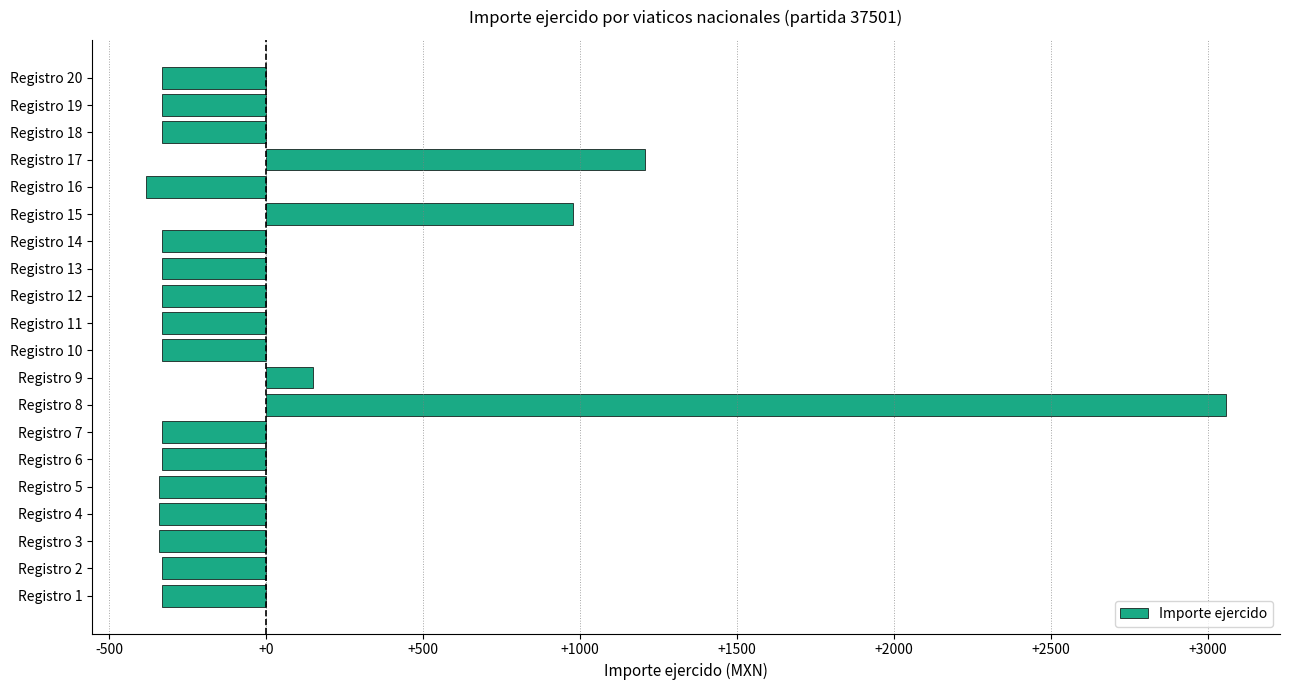

Does the chart contain any negative values?

Yes